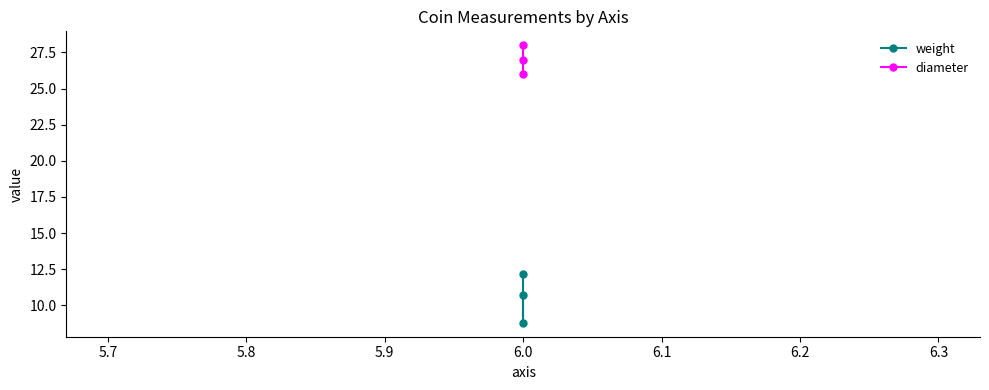

Rank the series by their maximum value, from lowest to highest.

weight, diameter